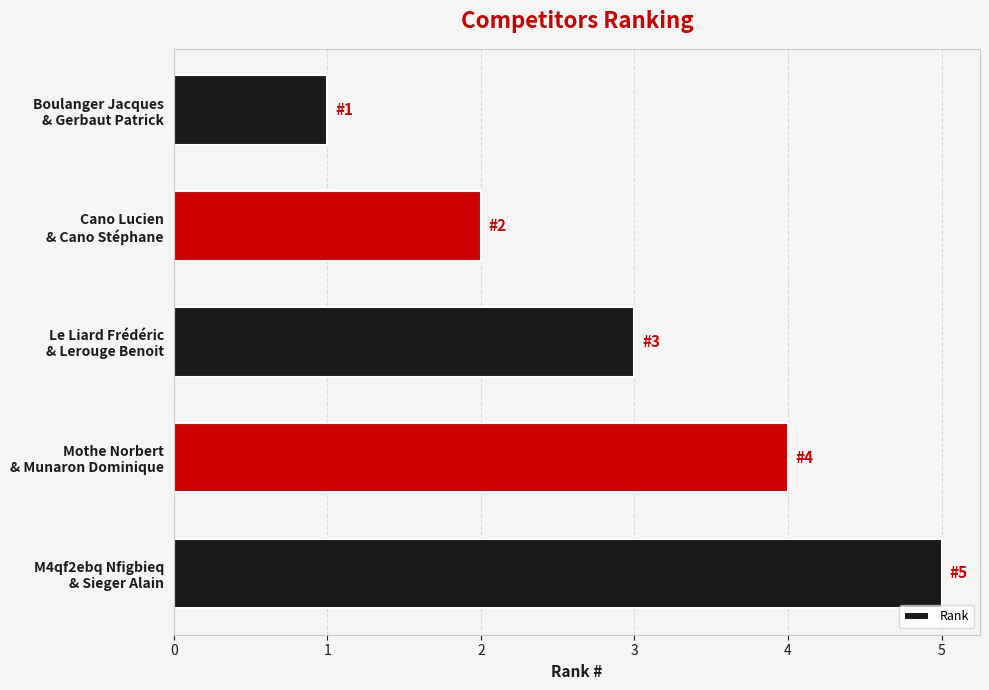

Count the values in the range 2 to 4.

3